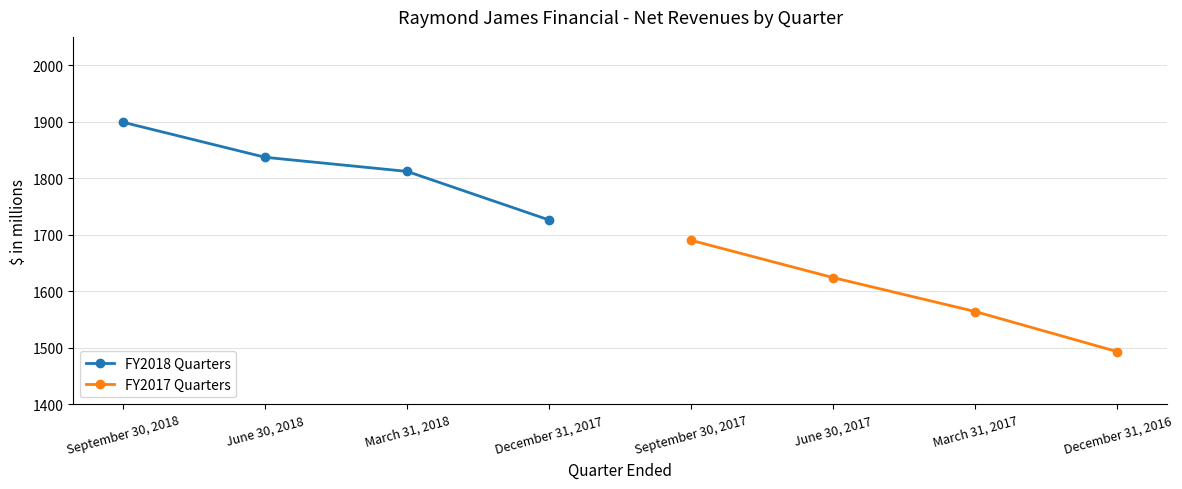

List the series in order of their overall mean, highest first.

FY2018 Quarters, FY2017 Quarters